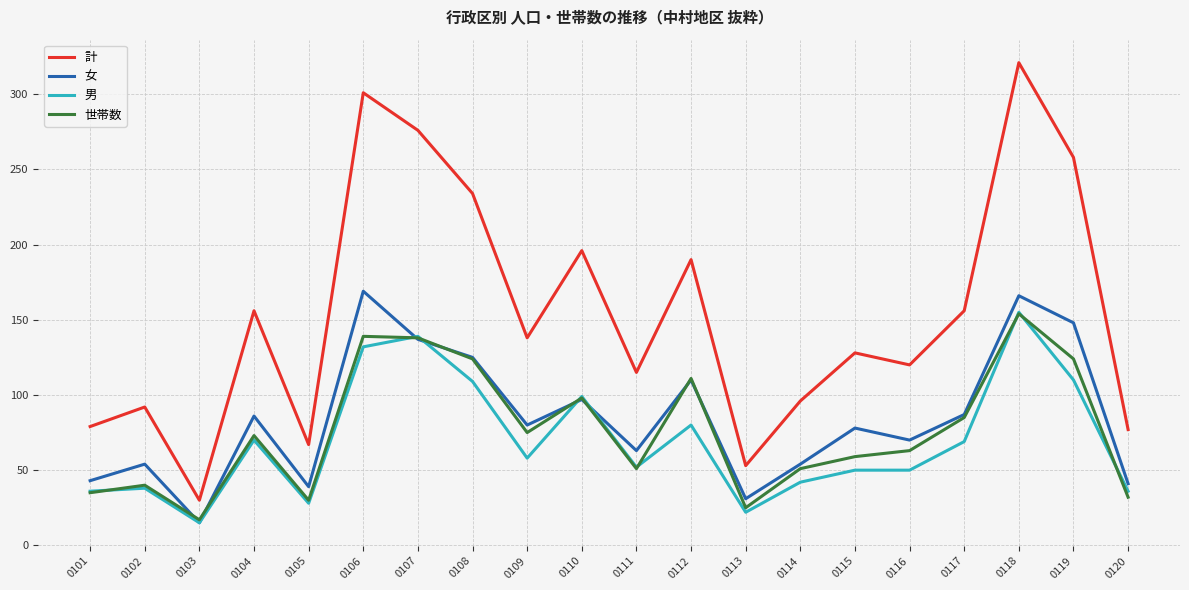

Which series has the widest spread of values?

計